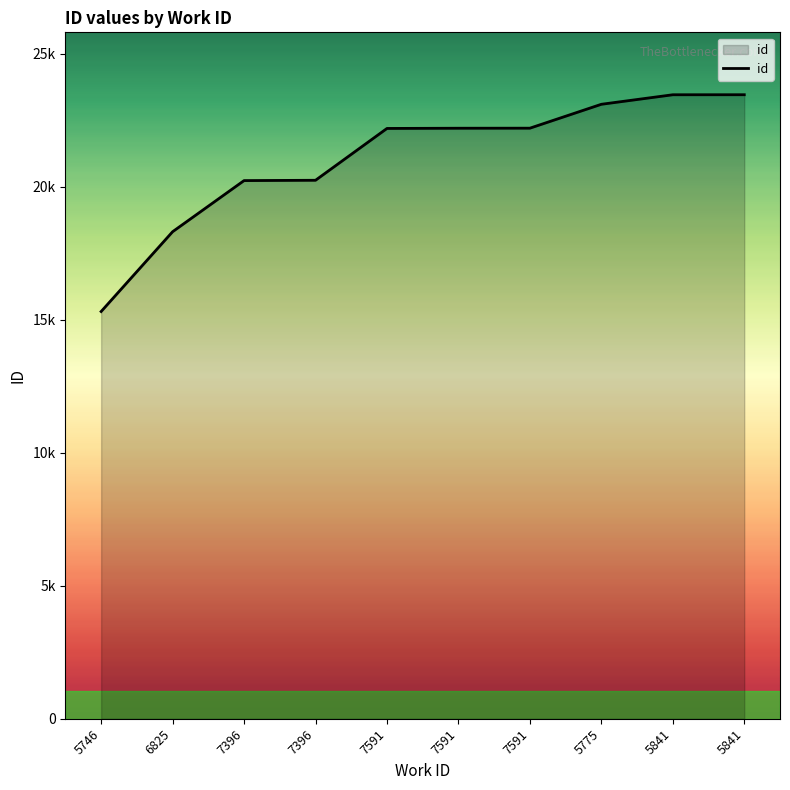

What is the maximum value shown in the chart?

23453